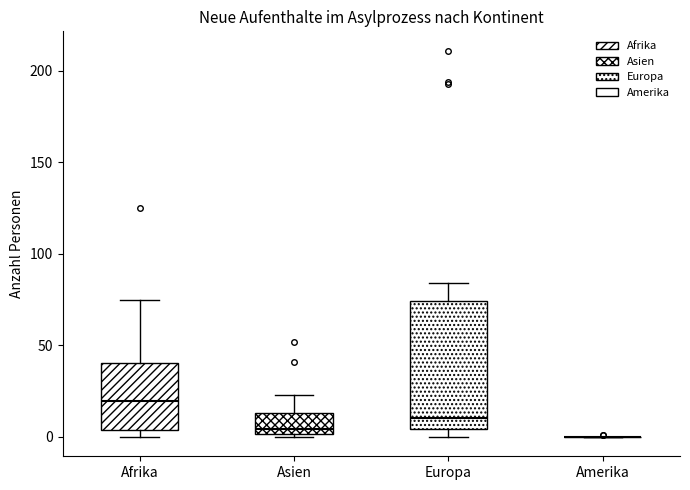

Reading left to right, transcribe this box plot: for each box, give where its median line is, the range the box spans, and where its two whiskers end, as read against the y-axis. The values are not printed on the chart, so give them approximately, as read against the axis.

Afrika: median 20, box 5 to 40, whiskers 0 to 75
Asien: median 5, box 0 to 15, whiskers 0 (just below the box's lower edge) to 25
Europa: median 10, box 5 to 75, whiskers 0 to 85
Amerika: box collapsed to a line at 0, whiskers 0 to 0